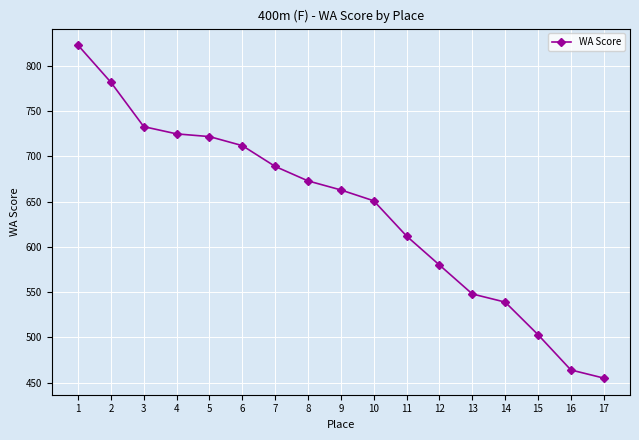

What is the change in value from 3 to 14?

-194